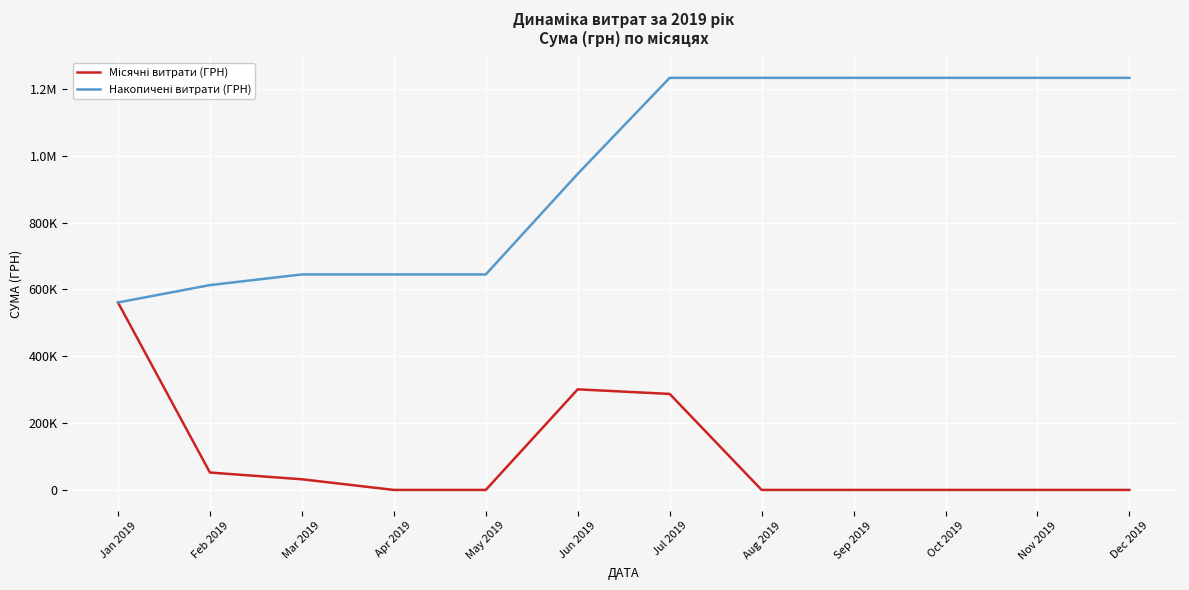

Does the chart display data point markers on the line(s)?

No